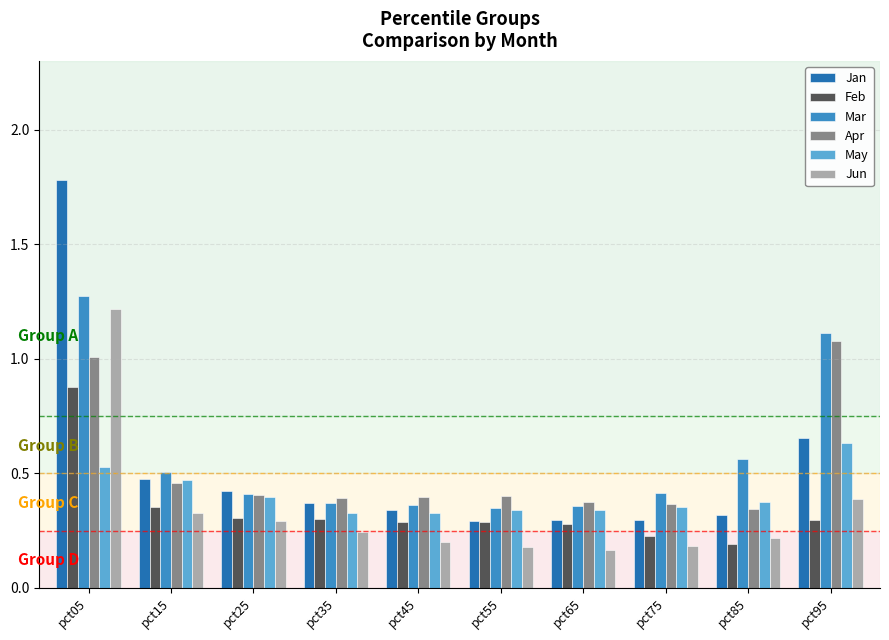

How many bars are there in each group?

6